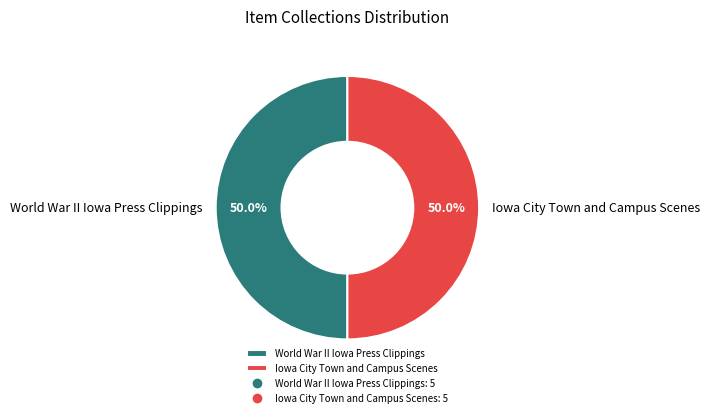

To the nearest percent, what is the difference between the largest and smallest slice percentages?

0%